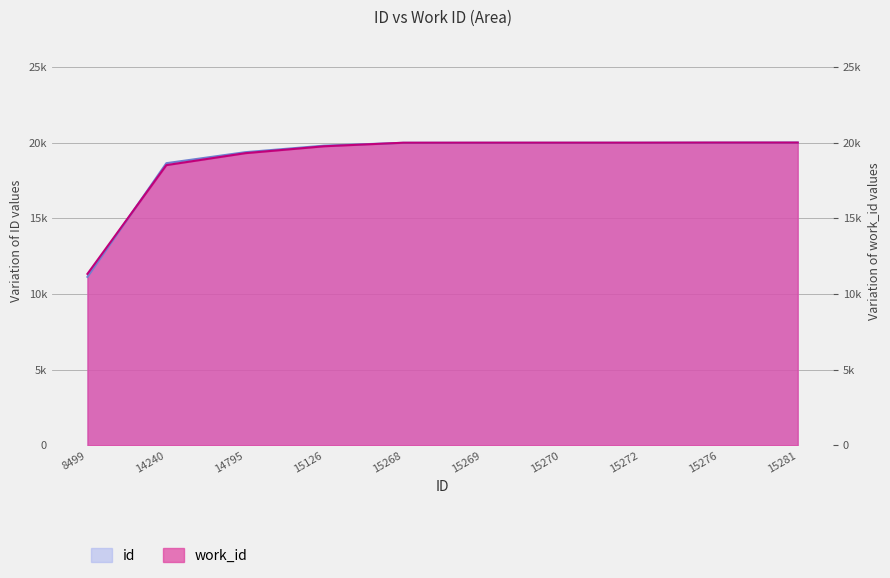

Between which two adjacent categories do id and work_id first intersect?

8499 and 14240